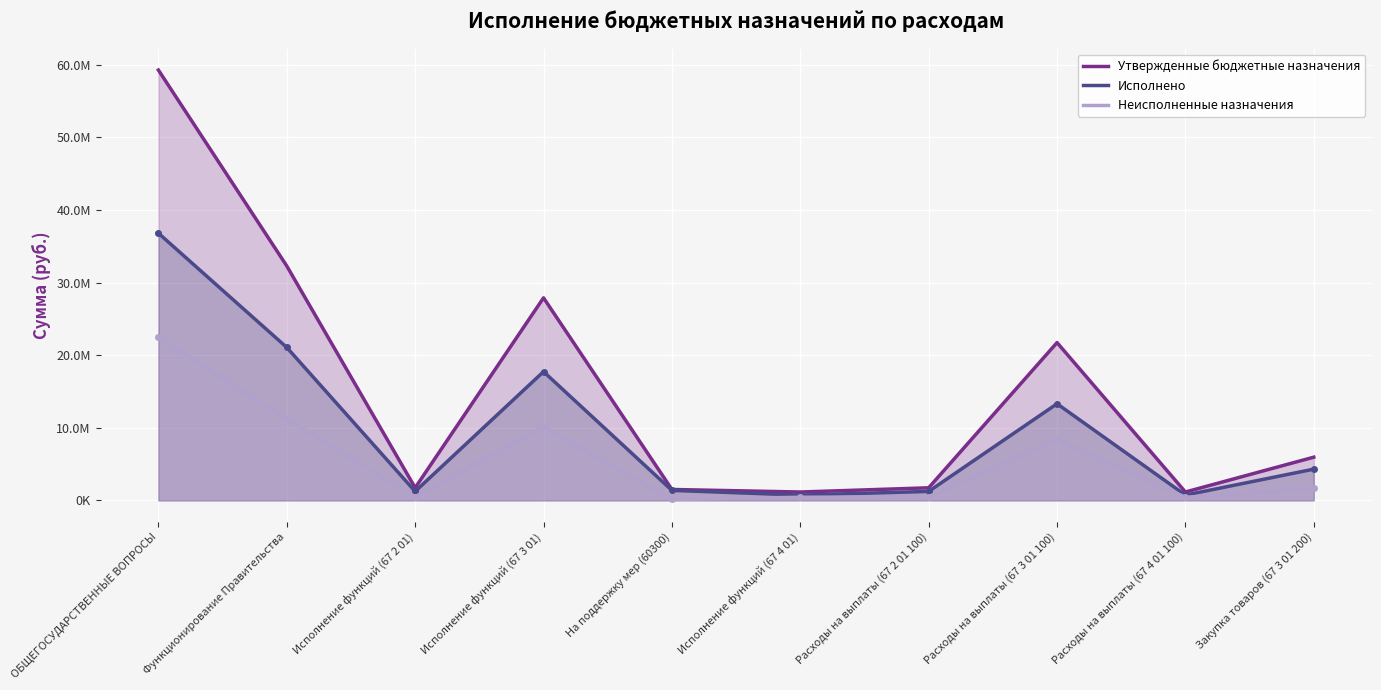

Reading left to right, list all the values displayed in this chart.

Утвержденные бюджетные назначения: ОБЩЕГОСУДАРСТВЕННЫЕ ВОПРОСЫ=59270240.0	Функционирование Правительства=32284040.0	Исполнение функций (67 2 01)=1731000.0	Исполнение функций (67 3 01)=27896000.0	На поддержку мер (60300)=1500000.0	Исполнение функций (67 4 01)=1150000.0	Расходы на выплаты (67 2 01 100)=1731000.0	Расходы на выплаты (67 3 01 100)=21729000.0	Расходы на выплаты (67 4 01 100)=1150000.0	Закупка товаров (67 3 01 200)=5947000.0
Исполнено: ОБЩЕГОСУДАРСТВЕННЫЕ ВОПРОСЫ=36799859.5	Функционирование Правительства=21062564.3	Исполнение функций (67 2 01)=1230134.8	Исполнение функций (67 3 01)=17728100.9	На поддержку мер (60300)=1372300.1	Исполнение функций (67 4 01)=724988.5	Расходы на выплаты (67 2 01 100)=1230134.8	Расходы на выплаты (67 3 01 100)=13303991.0	Расходы на выплаты (67 4 01 100)=724988.5	Закупка товаров (67 3 01 200)=4299993.3
Неисполненные назначения: ОБЩЕГОСУДАРСТВЕННЫЕ ВОПРОСЫ=22470380.5	Функционирование Правительства=11221475.7	Исполнение функций (67 2 01)=500865.2	Исполнение функций (67 3 01)=10167899.1	На поддержку мер (60300)=127699.9	Исполнение функций (67 4 01)=425011.5	Расходы на выплаты (67 2 01 100)=500865.2	Расходы на выплаты (67 3 01 100)=8425009.0	Расходы на выплаты (67 4 01 100)=425011.5	Закупка товаров (67 3 01 200)=1647006.7